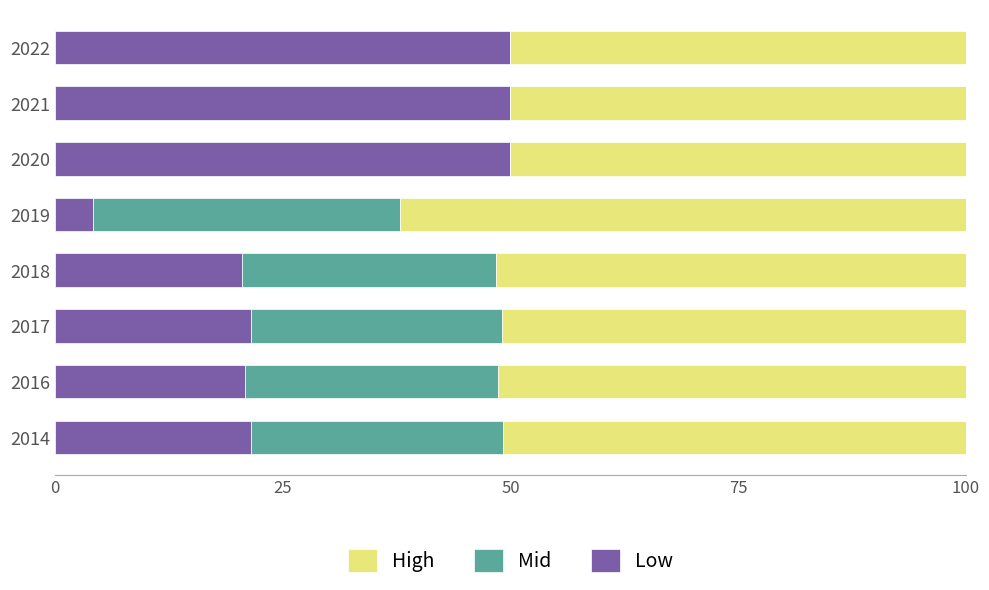

Is it true that Low equals 35.9 at 2018?

False